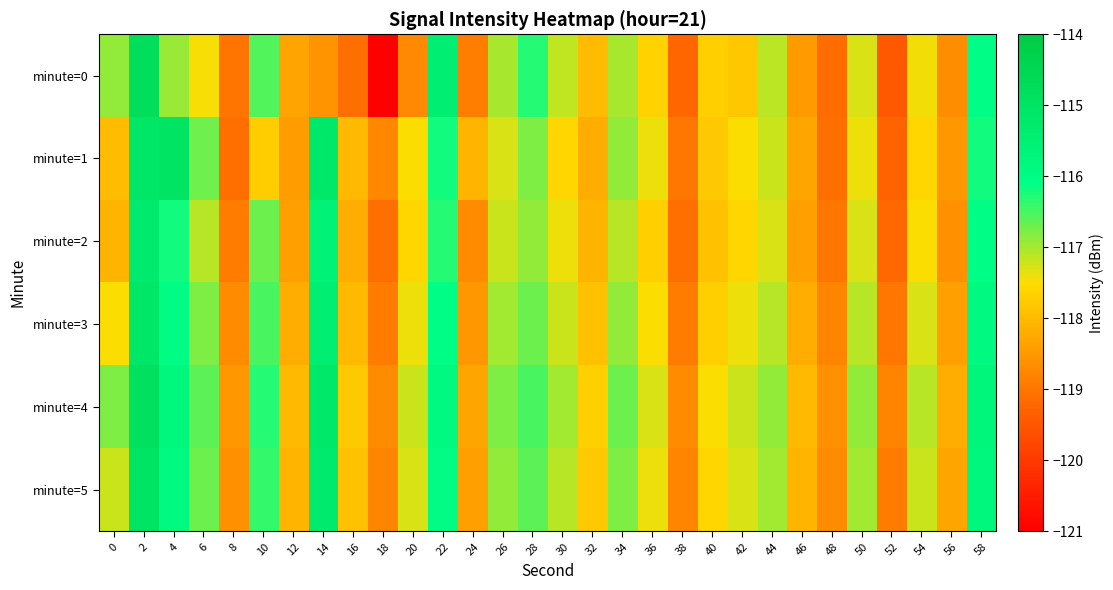

Reading left to right, extract all data points from this chart.

minute=0: 0=-116.9	2=-114.7	4=-116.9	6=-117.5	8=-119.0	10=-116.6	12=-118.3	14=-118.6	16=-119.1	18=-121.0	20=-118.7	22=-115.4	24=-118.9	26=-117.0	28=-116.3	30=-117.2	32=-118.0	34=-117.0	36=-117.6	38=-119.2	40=-117.7	42=-117.8	44=-117.1	46=-118.5	48=-119.1	50=-117.3	52=-119.4	54=-117.4	56=-118.6	58=-116.0
minute=1: 0=-118.0	2=-115.1	4=-115.0	6=-116.7	8=-119.1	10=-117.7	12=-118.5	14=-115.2	16=-118.0	18=-118.7	20=-117.5	22=-116.2	24=-118.1	26=-117.3	28=-116.8	30=-117.6	32=-118.2	34=-116.9	36=-117.4	38=-119.0	40=-117.8	42=-117.5	44=-117.2	46=-118.3	48=-119.1	50=-117.4	52=-119.3	54=-117.6	56=-118.5	58=-116.2
minute=2: 0=-118.1	2=-115.3	4=-116.2	6=-117.1	8=-118.9	10=-116.7	12=-118.4	14=-115.6	16=-118.2	18=-119.1	20=-117.6	22=-116.3	24=-118.7	26=-117.2	28=-116.9	30=-117.4	32=-118.1	34=-117.1	36=-117.7	38=-119.1	40=-117.9	42=-117.6	44=-117.3	46=-118.4	48=-119.0	50=-117.3	52=-119.2	54=-117.5	56=-118.6	58=-116.1
minute=3: 0=-117.5	2=-115.1	4=-116.0	6=-116.8	8=-118.7	10=-116.5	12=-118.2	14=-115.4	16=-118.0	18=-118.9	20=-117.4	22=-116.1	24=-118.5	26=-117.0	28=-116.7	30=-117.2	32=-117.9	34=-116.9	36=-117.5	38=-118.9	40=-117.7	42=-117.4	44=-117.1	46=-118.2	48=-118.8	50=-117.1	52=-119.0	54=-117.3	56=-118.4	58=-115.9
minute=4: 0=-116.8	2=-114.9	4=-115.8	6=-116.6	8=-118.5	10=-116.3	12=-118.0	14=-115.2	16=-117.8	18=-118.7	20=-117.2	22=-115.9	24=-118.3	26=-116.8	28=-116.5	30=-117.0	32=-117.7	34=-116.7	36=-117.3	38=-118.7	40=-117.5	42=-117.2	44=-116.9	46=-118.0	48=-118.6	50=-116.9	52=-118.8	54=-117.1	56=-118.2	58=-115.7
minute=5: 0=-117.2	2=-115.0	4=-115.9	6=-116.7	8=-118.6	10=-116.4	12=-118.1	14=-115.3	16=-117.9	18=-118.8	20=-117.3	22=-116.0	24=-118.4	26=-116.9	28=-116.6	30=-117.1	32=-117.8	34=-116.8	36=-117.4	38=-118.8	40=-117.6	42=-117.3	44=-117.0	46=-118.1	48=-118.7	50=-117.0	52=-118.9	54=-117.2	56=-118.3	58=-115.8